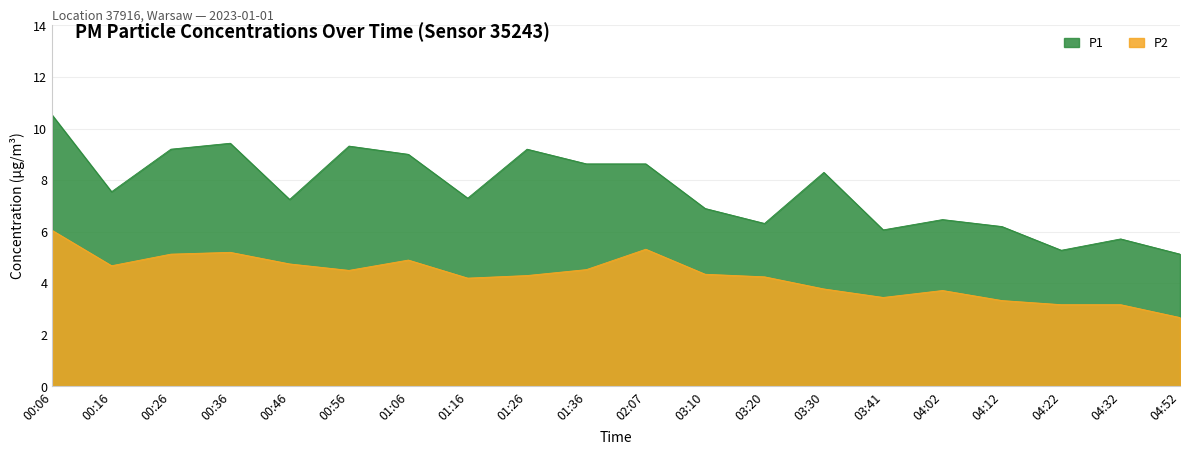

Which has a higher value, 03:41 or 01:26?

01:26